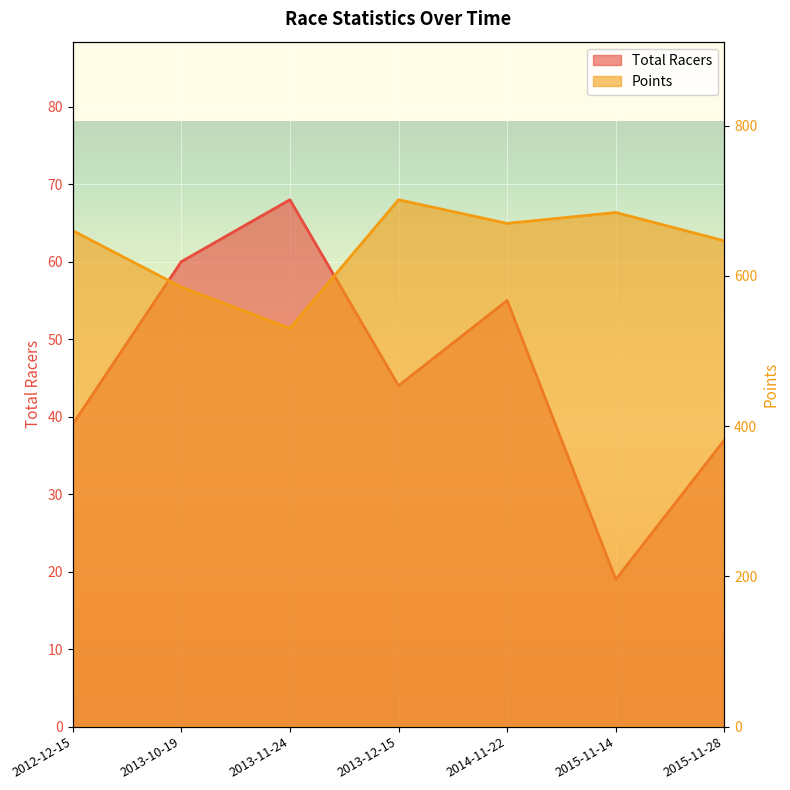

Reading left to right, extract all data points from this chart.

Total Racers: 2012-12-15=39.0	2013-10-19=60.0	2013-11-24=68.0	2013-12-15=44.0	2014-11-22=55.0	2015-11-14=19.0	2015-11-28=37.0
Points: 2012-12-15=660.5	2013-10-19=585.3	2013-11-24=530.2	2013-12-15=701.5	2014-11-22=670.0	2015-11-14=684.6	2015-11-28=646.8